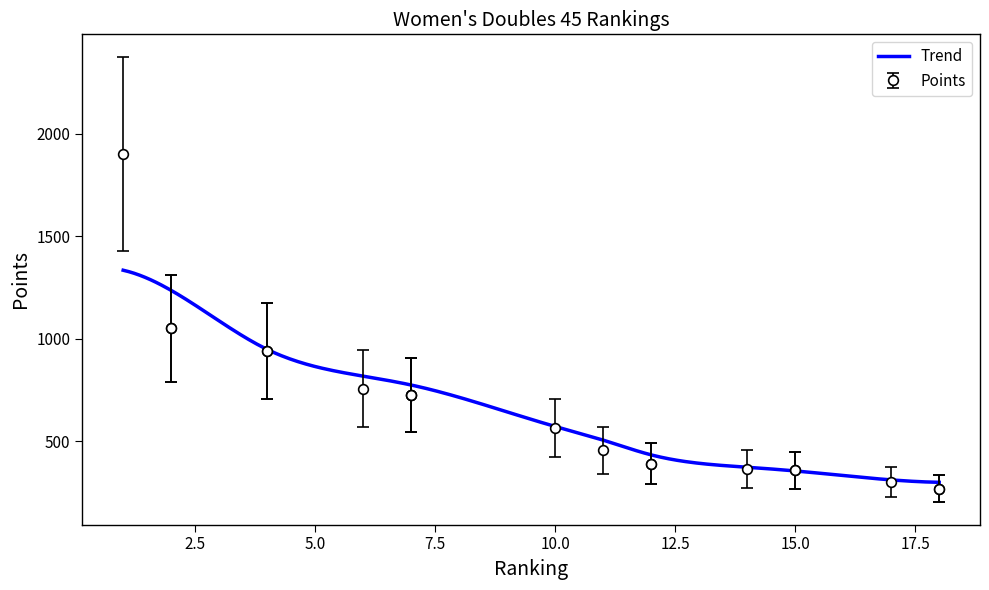

Approximately how many times larger is the value at 4 compared to 6?

1.2